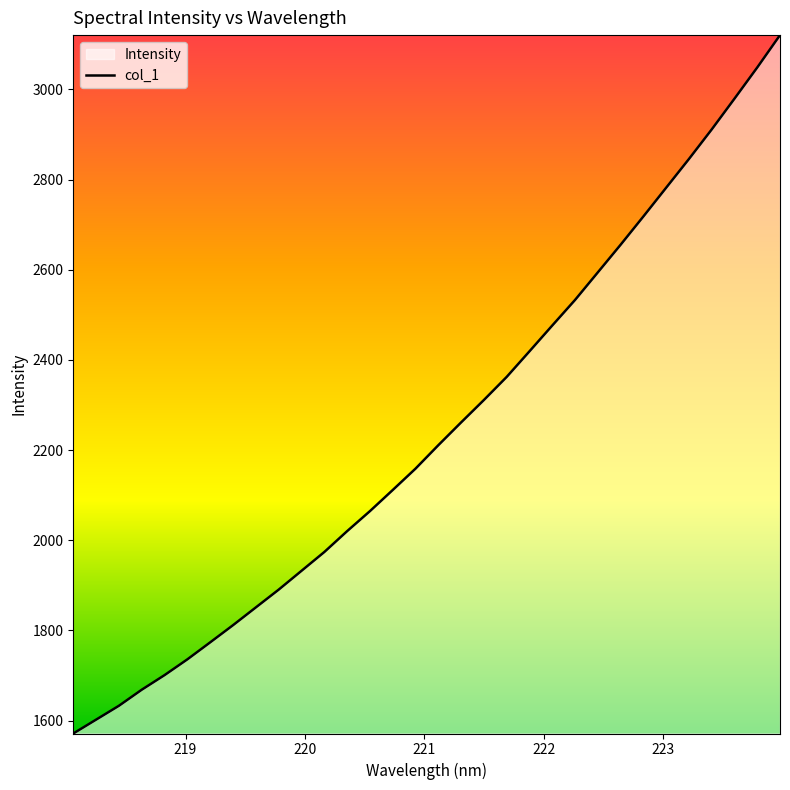

True or false: there are more than 0 points higher than both neighbors.

False